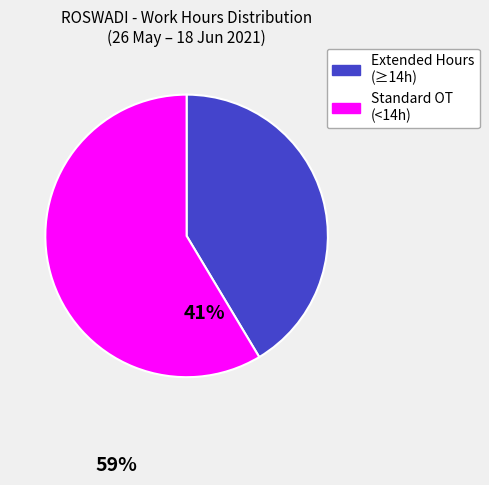

Is the sum of Extended Hours (≥14h) and Standard OT (<14h) greater than half?

Yes